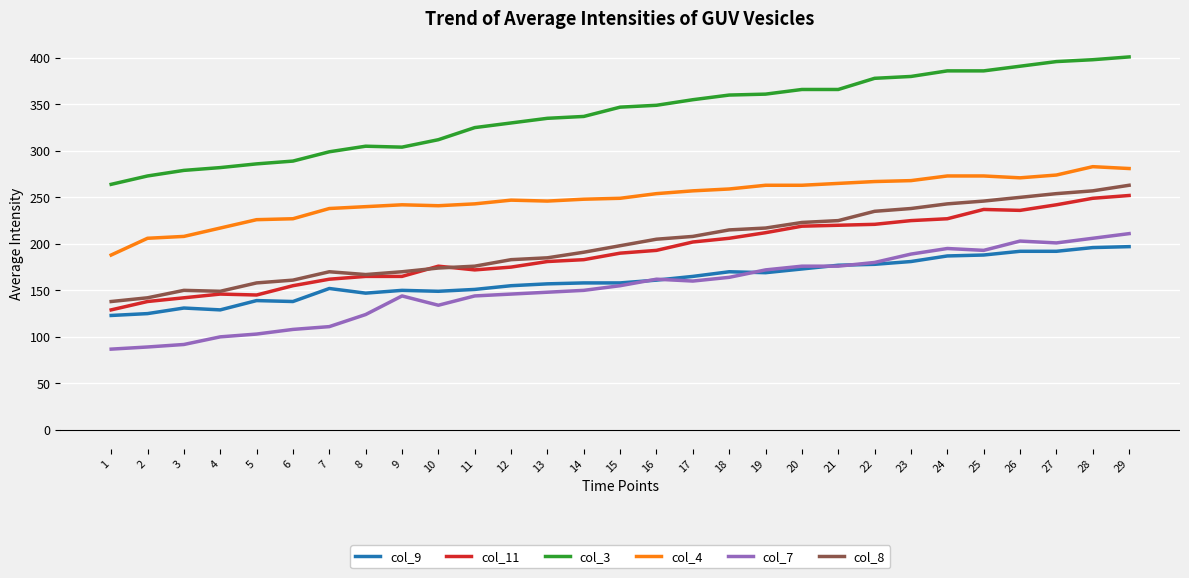

True or false: col_7 has a value of 201.0 at 27.

True